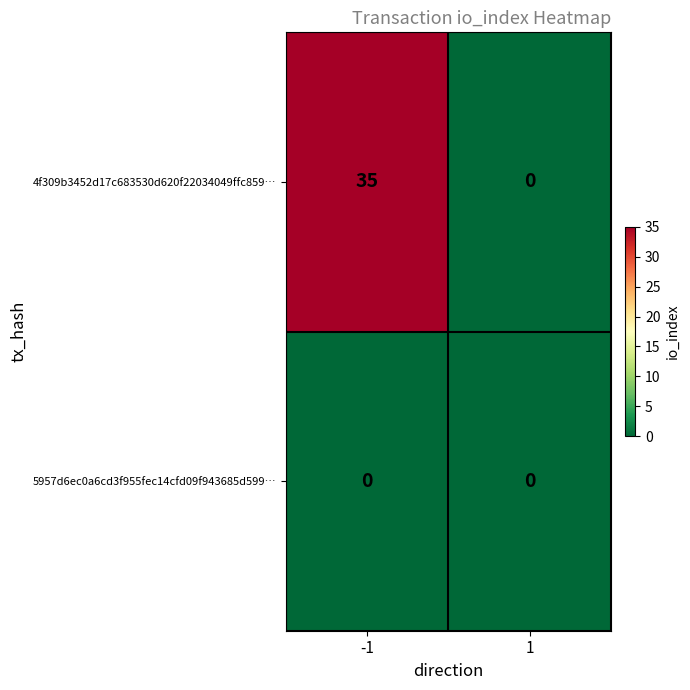

What is the sum of all 4f309b3452d17c683530d620f22034049ffc859… values?

35